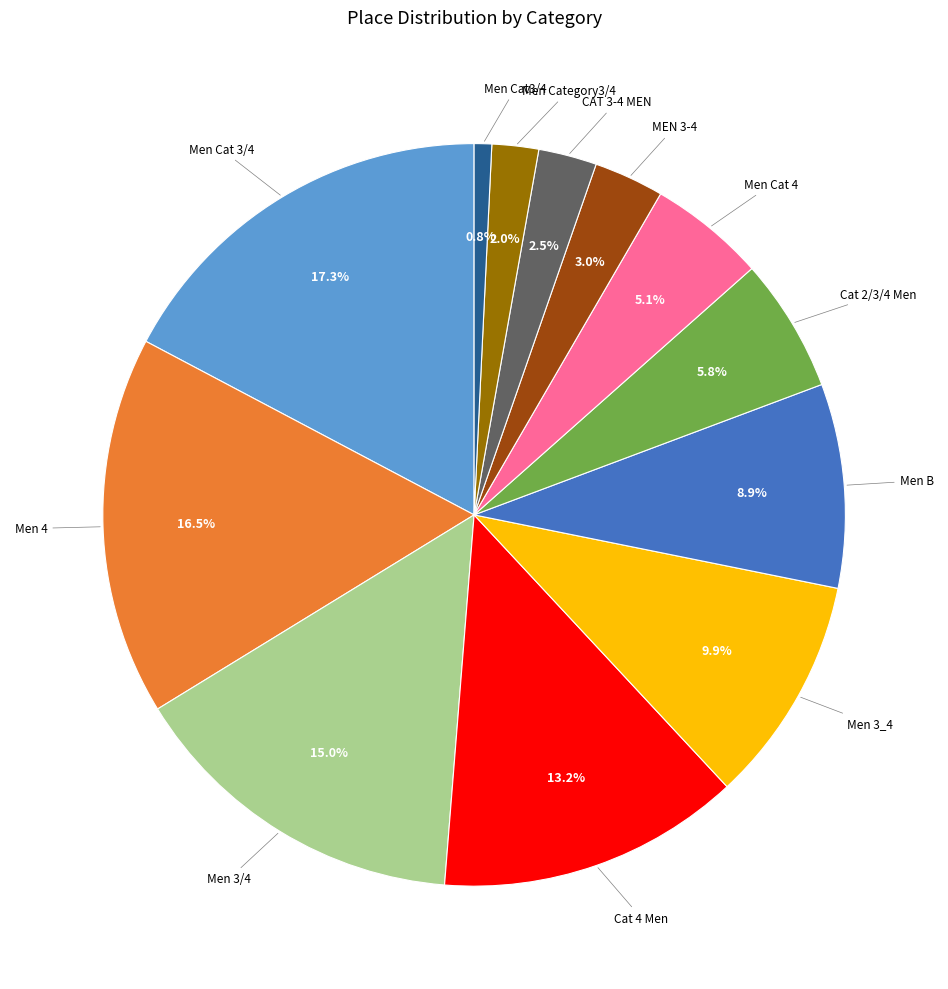

Is there any slice that represents more than half of the pie?

No